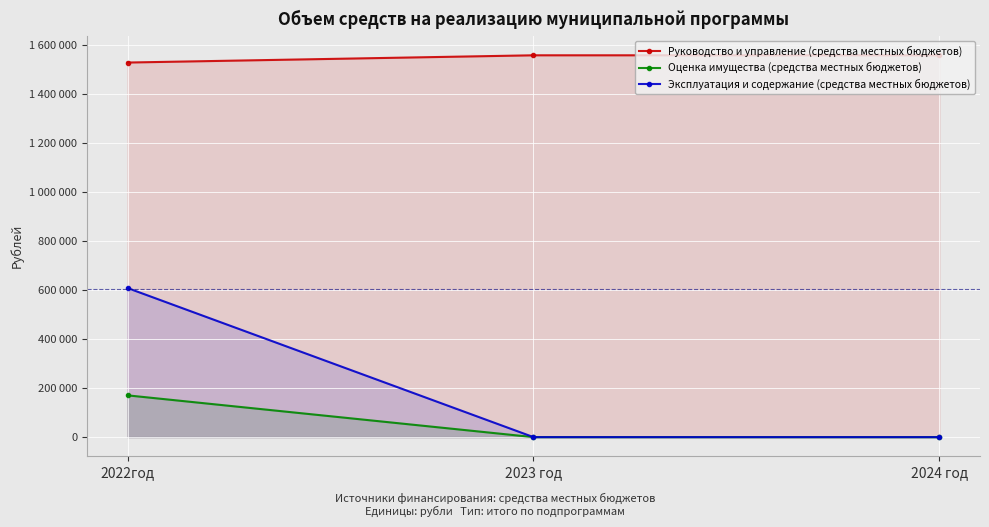

What is the value of the Оценка имущества (средства местных бюджетов) point at the 1st from the left?

170500